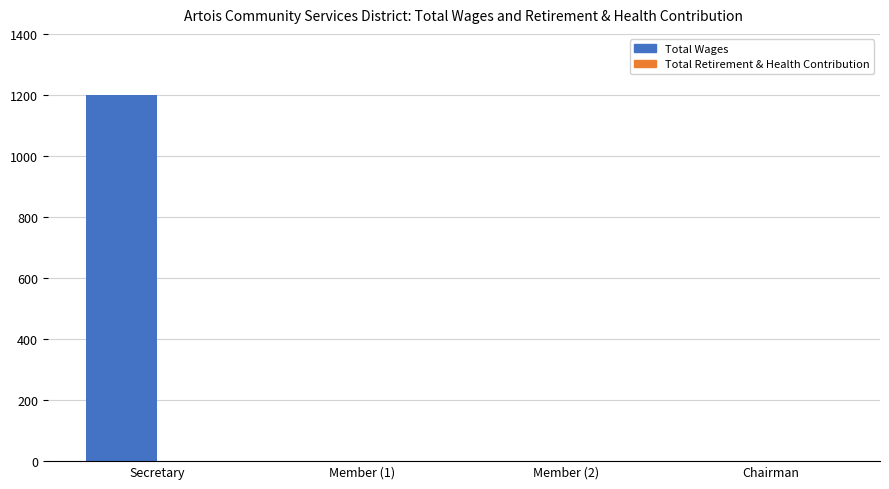

Reading left to right, transcribe all the data shown in this chart.

Secretary=1200	Member (1)=0	Member (2)=0	Chairman=0